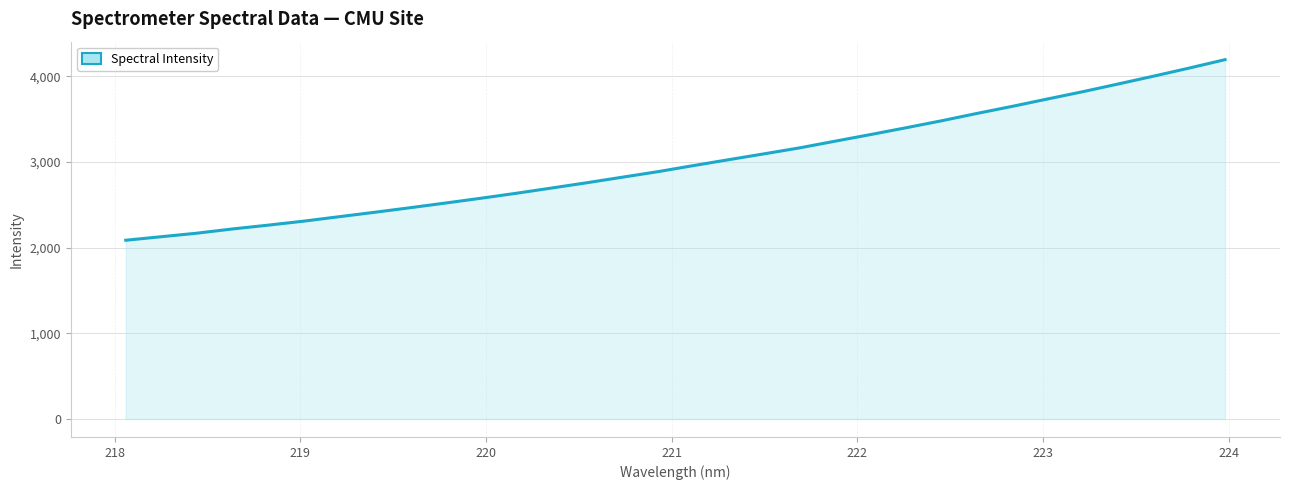

What is the maximum value shown in the chart?

4195.1